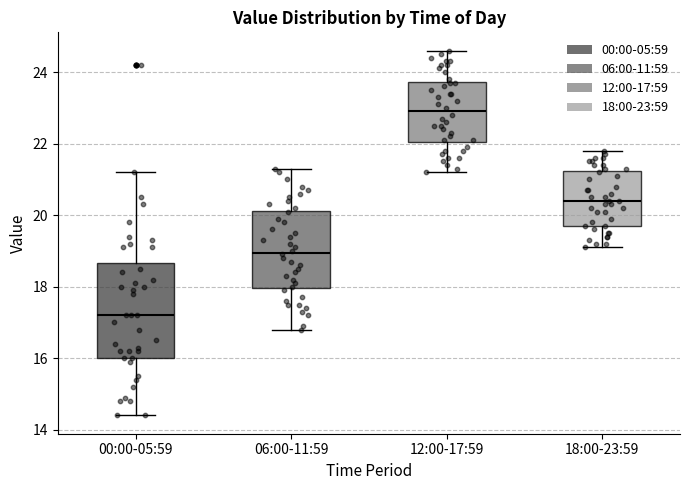

Which box is the tallest, from its lower edge to its upper edge?

00:00-05:59